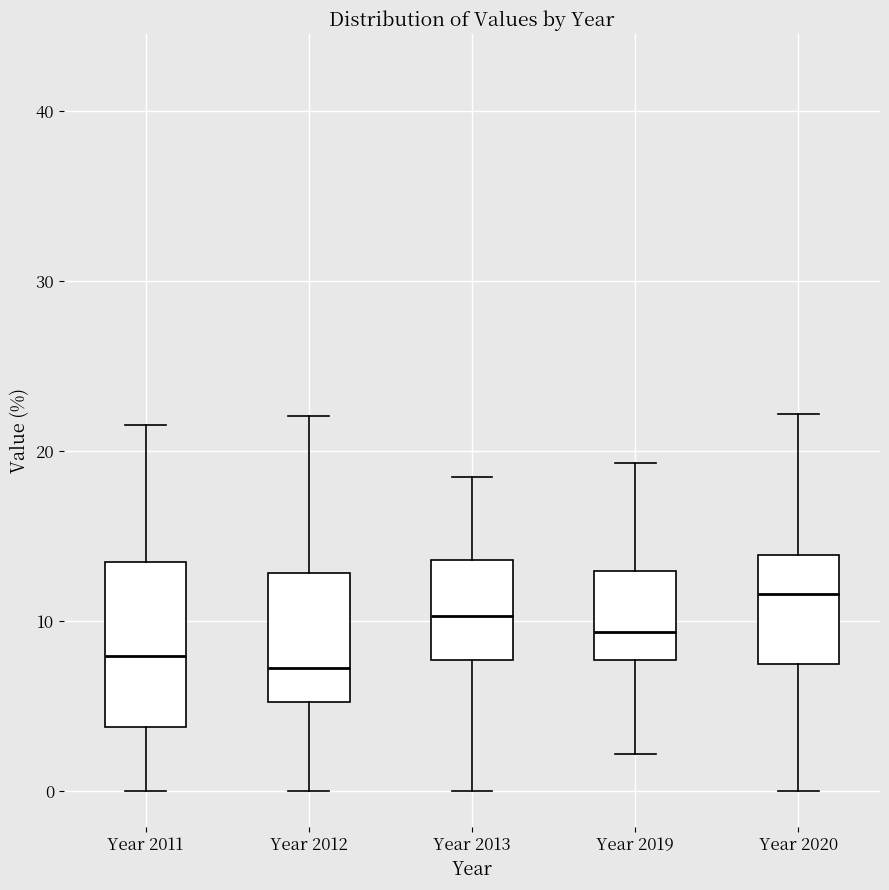

Which box's median line is the highest?

Year 2020